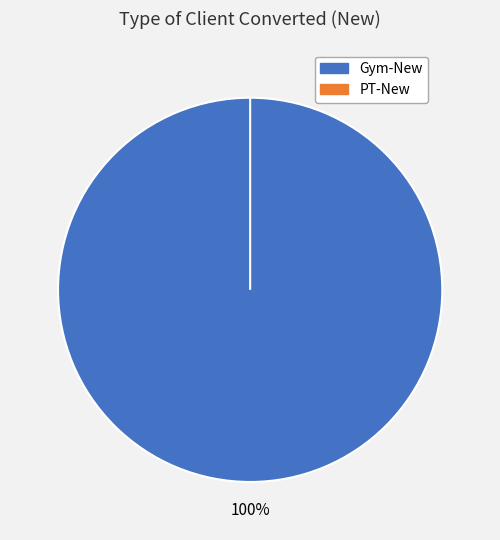

True or false: PT-New accounts for 1% of the total.

False